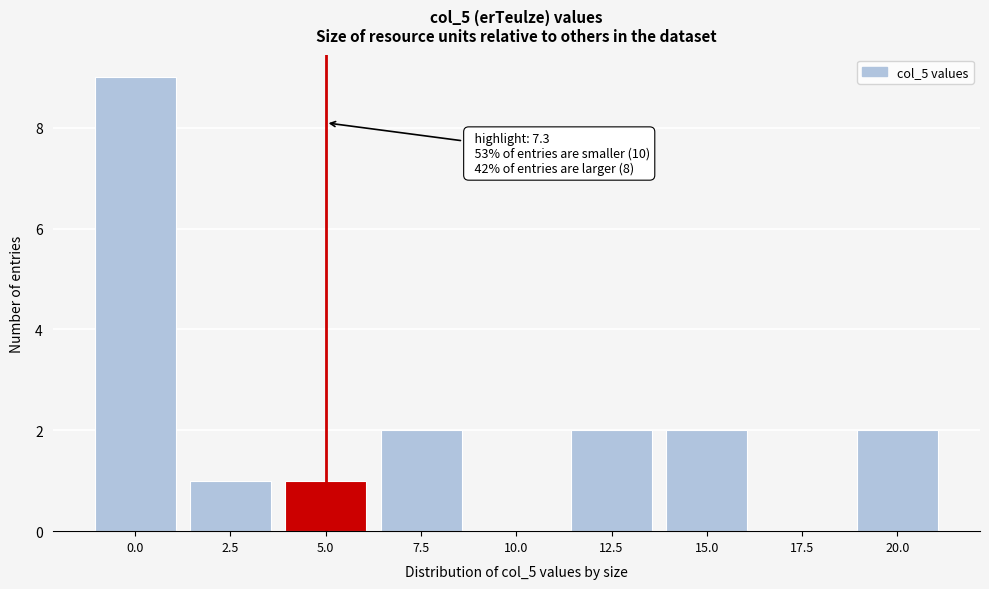

Reading right to left, what are all the values shown in this chart?

20.0=2	17.5=0	15.0=2	12.5=2	10.0=0	7.5=2	5.0=1	2.5=1	0.0=9